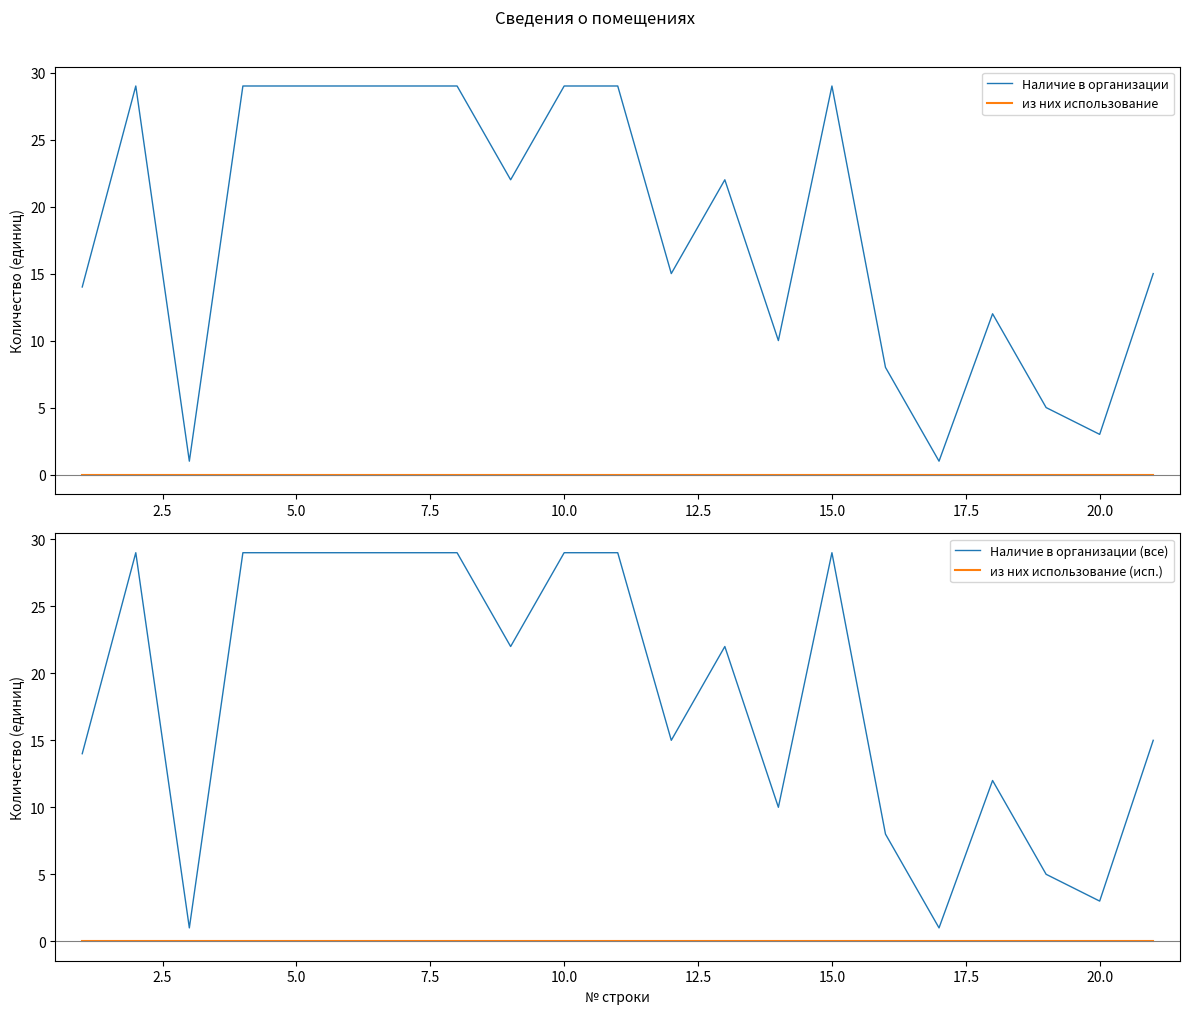

List the series in order of their peak value, lowest first.

из них использование, из них использование (исп.), Наличие в организации, Наличие в организации (все)